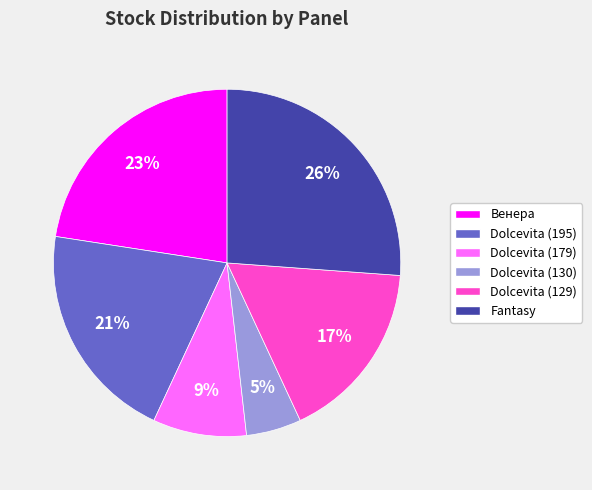

How many segments does this pie chart have?

6